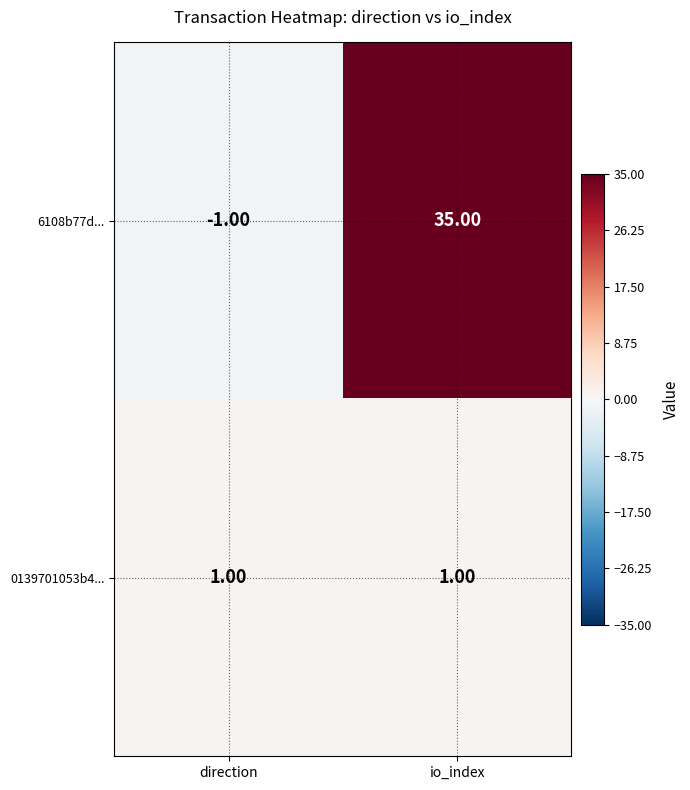

What is the difference between the maximum and minimum values in the 6108b77d... series?

36